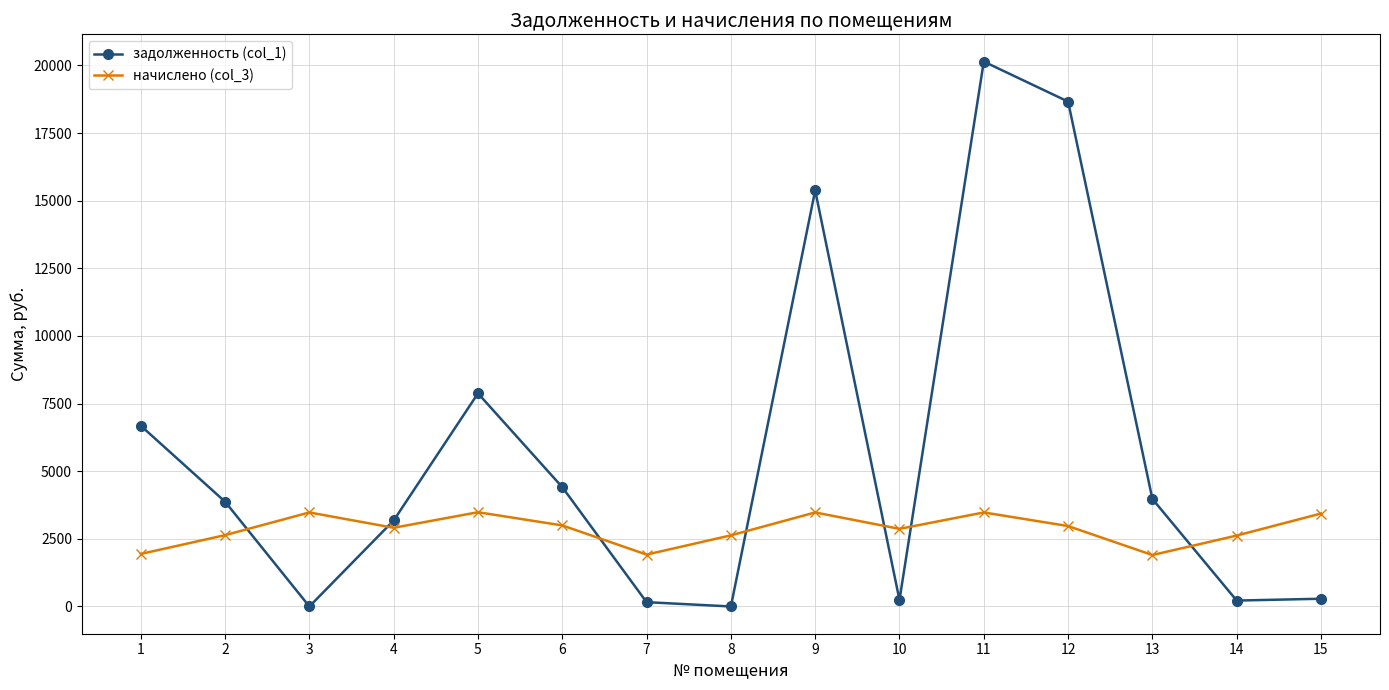

At which label does начислено (col_3) first exceed 2909?

3